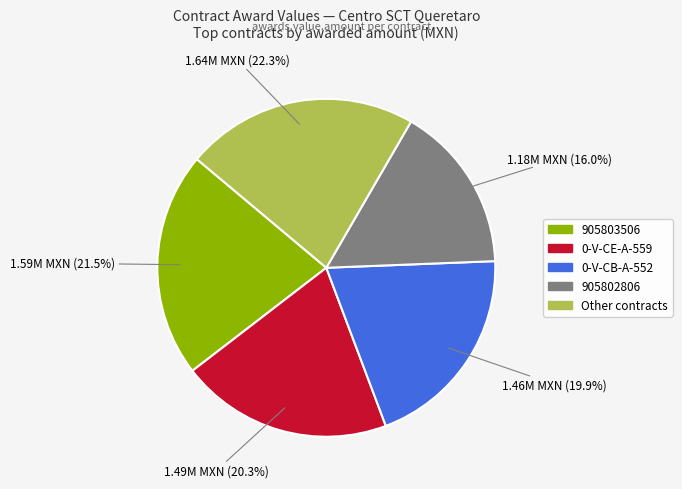

Is there any slice that represents more than half of the pie?

No